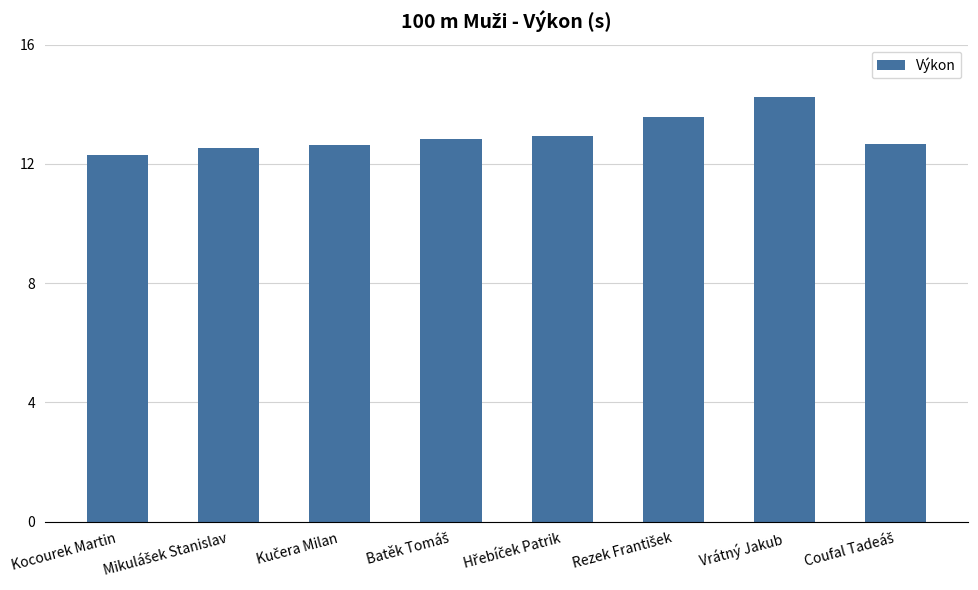

What is the greatest value displayed?

14.2